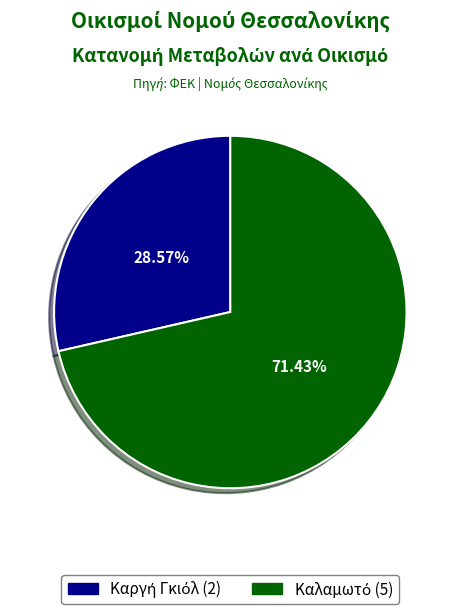

Is there any slice that represents more than half of the pie?

Yes